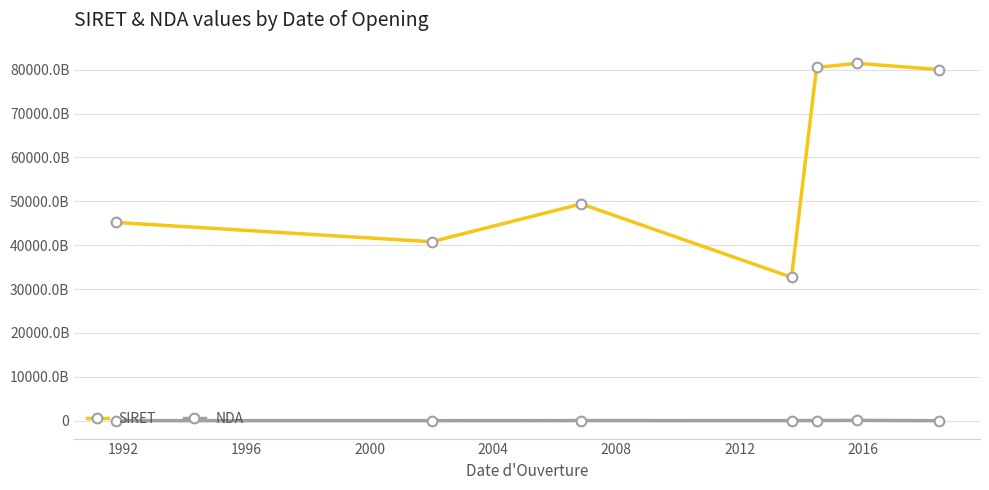

What is the difference between the maximum and second lowest values in the NDA series?

70986481199